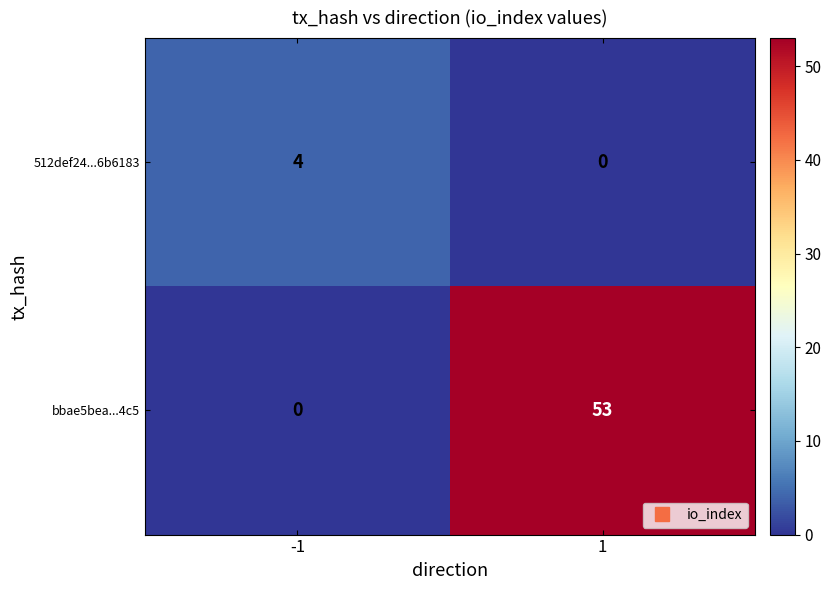

What is the difference between the highest and lowest values at -1?

4